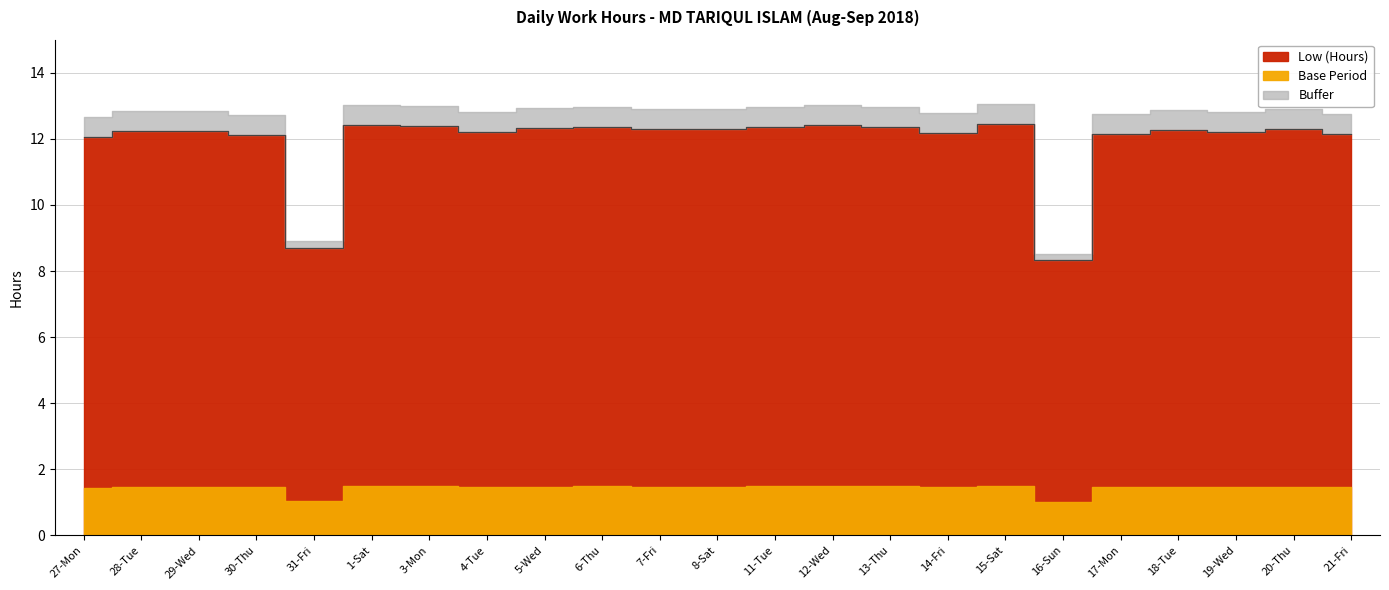

Is it true that the value at 28-Tue is 21.0?

False